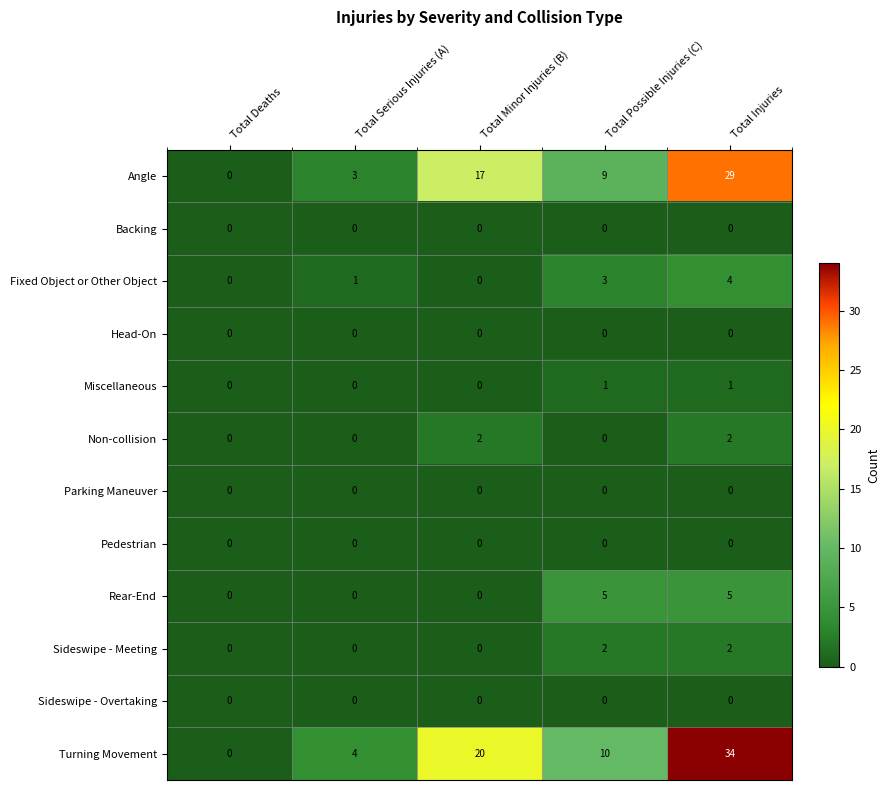

The value of Rear-End at Total Injuries is 2. True or false?

False